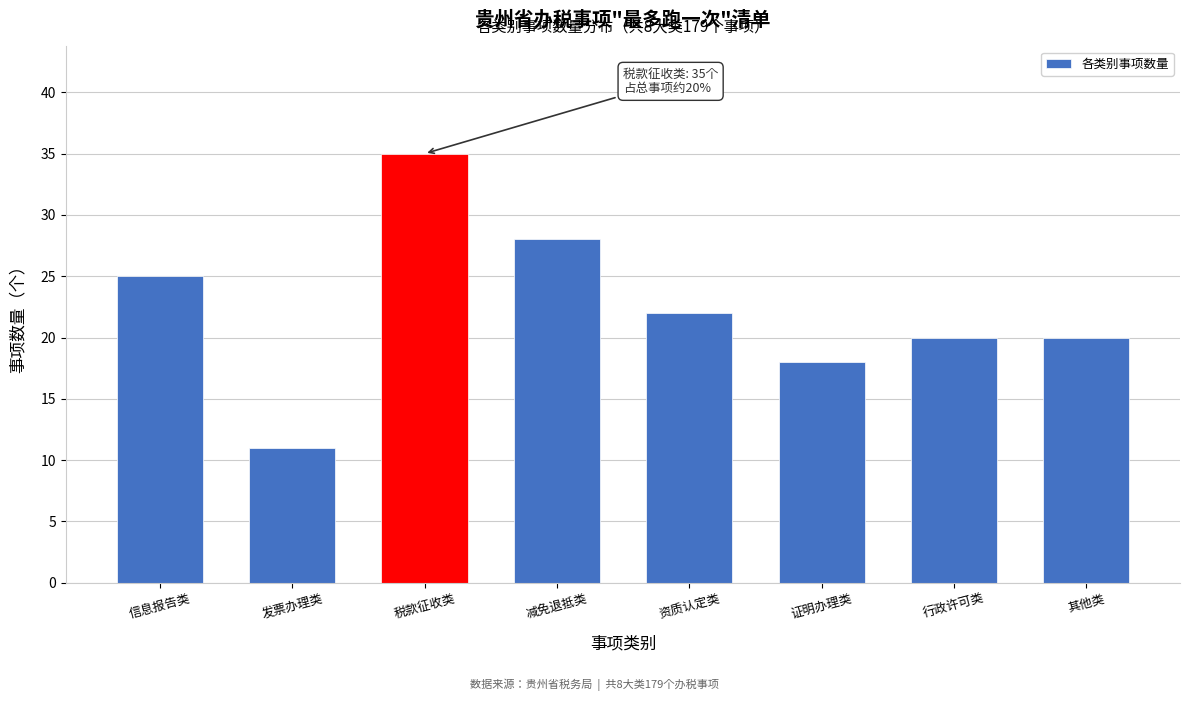

Reading left to right, list all the values displayed in this chart.

25	11	35	28	22	18	20	20